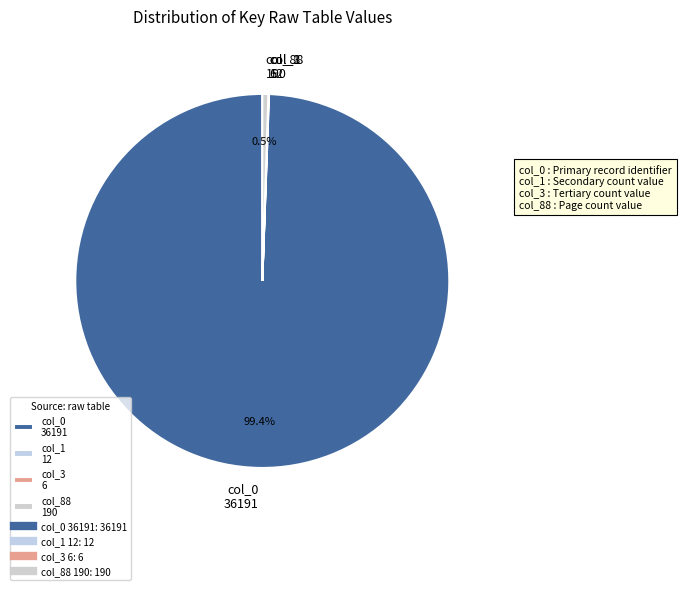

What is the majority slice?

col_0 36191